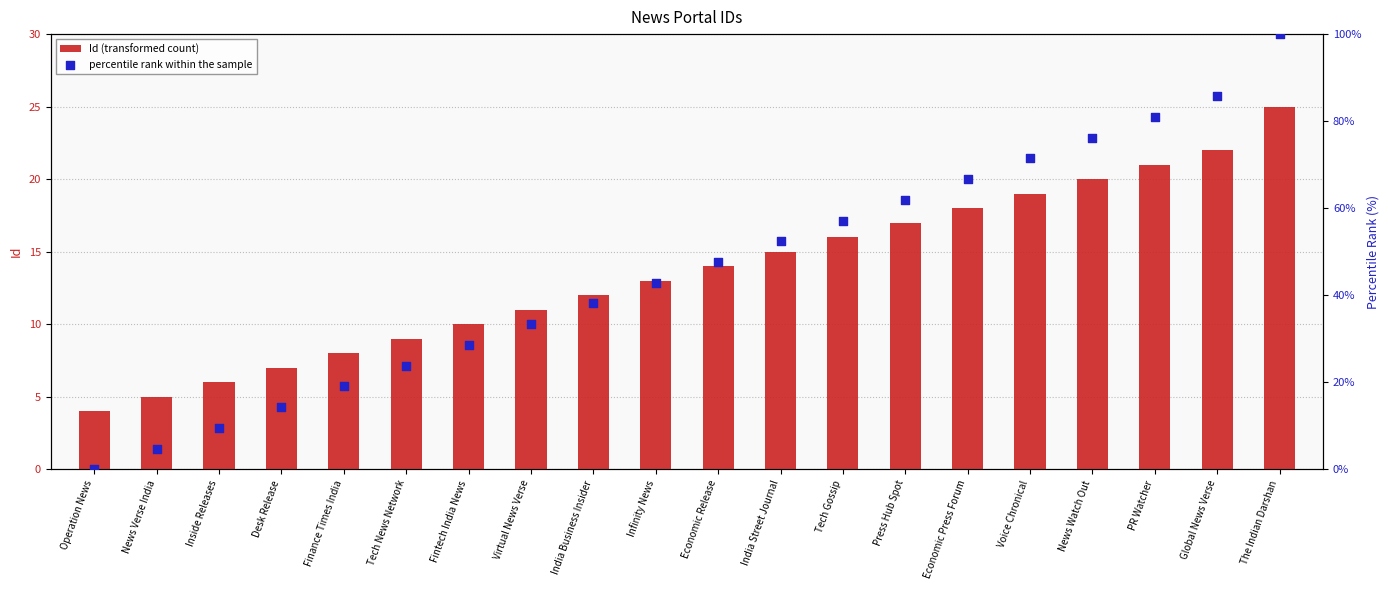

Which series has the largest Y range (max minus min)?

percentile rank within the sample